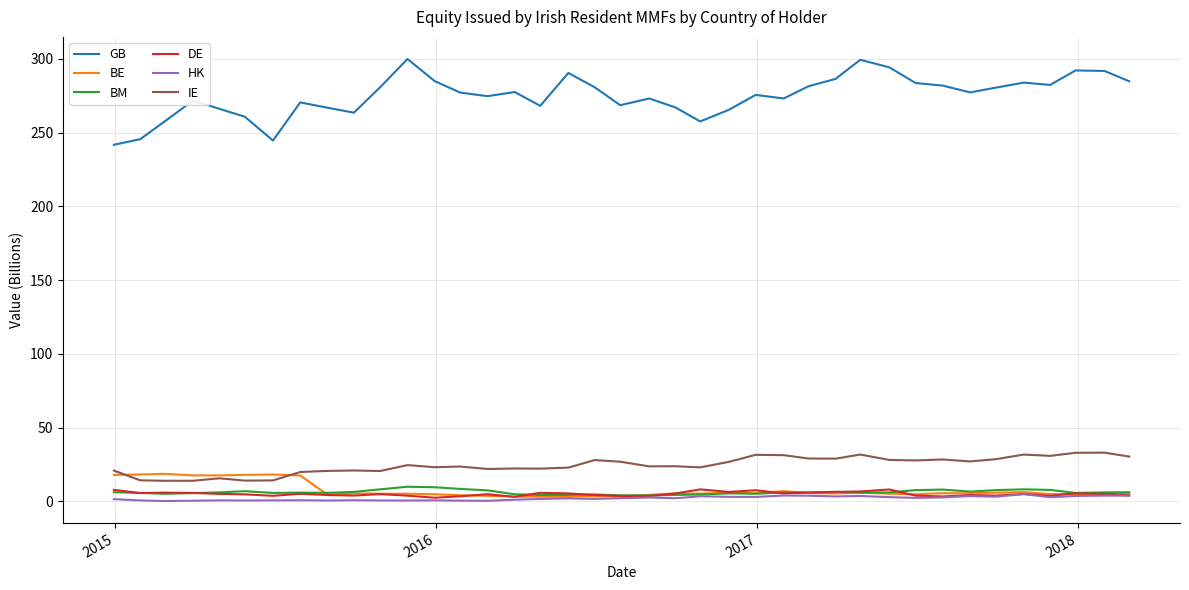

How many lines are shown in the chart?

6